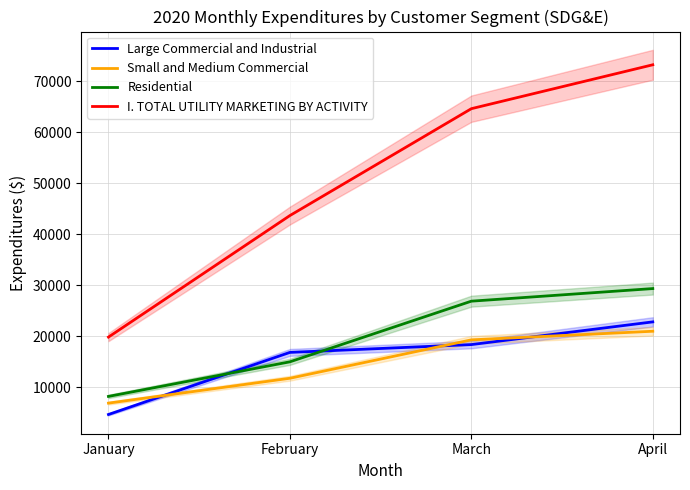

Which series changed the most between March and April?

I. TOTAL UTILITY MARKETING BY ACTIVITY